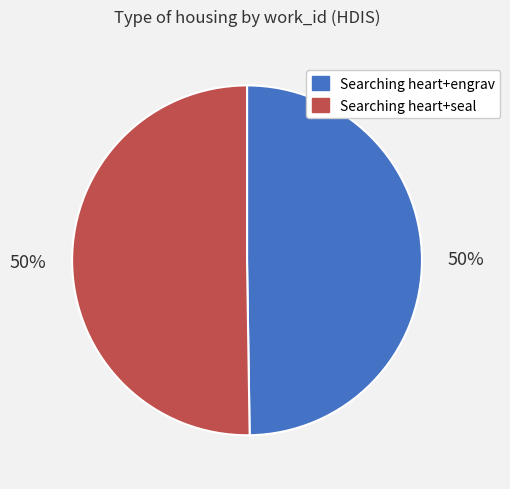

To the nearest percent, what is the average slice percentage?

50%